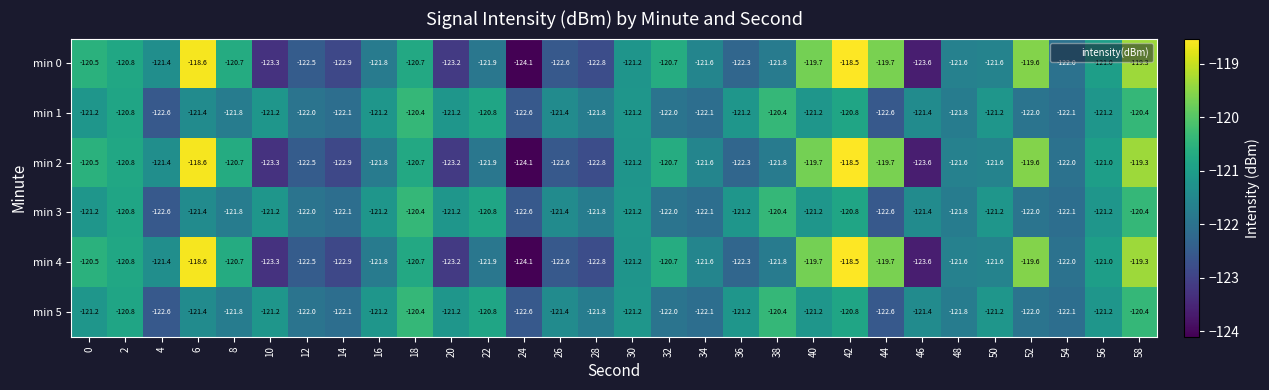

Is it true that min 3 equals -120.4 at 18?

True